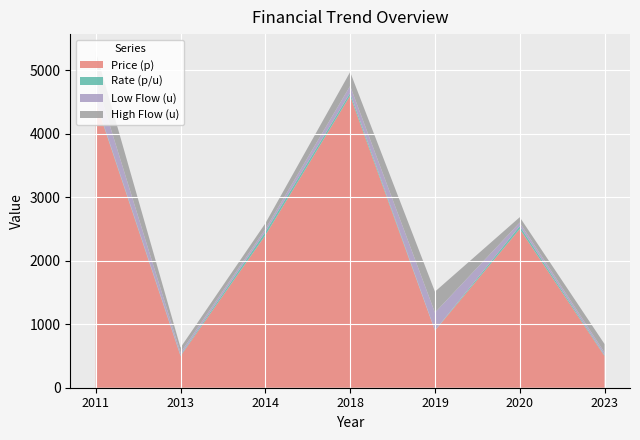

Reading right to left, list all the values displayed in this chart.

Price (p): 500.0	2500.0	900.0	4600.0	2400.0	500.0	4500.0
Rate (p/u): 12.5	45.5	3.2	41.8	53.3	12.5	13.6
Low Flow (u): 40.0	55.0	280.0	110.0	45.0	40.0	330.0
High Flow (u): 135.0	85.0	330.0	220.0	90.0	80.0	460.0